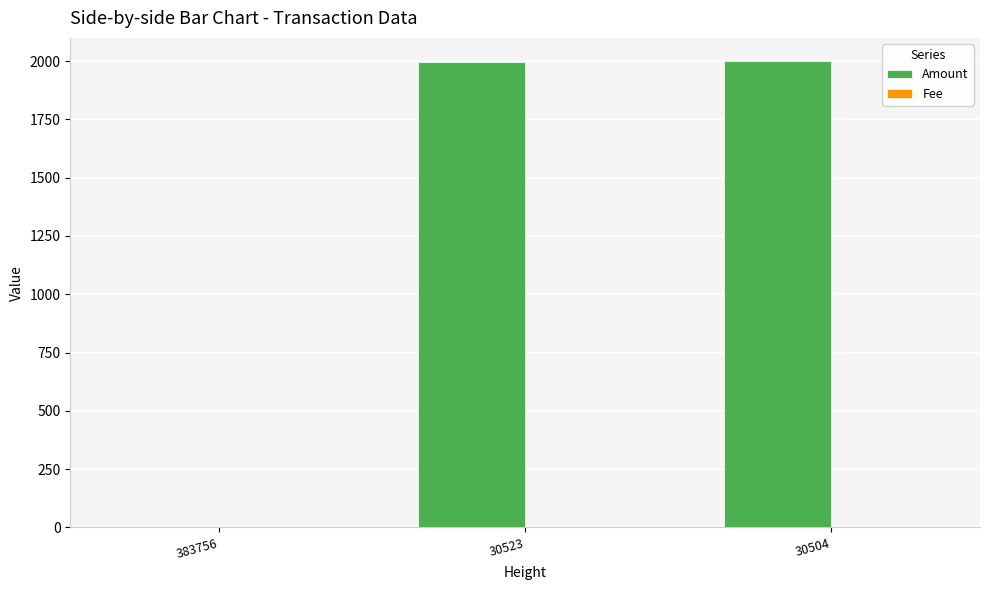

The Amount series shows 616 at 30523. True or false?

False